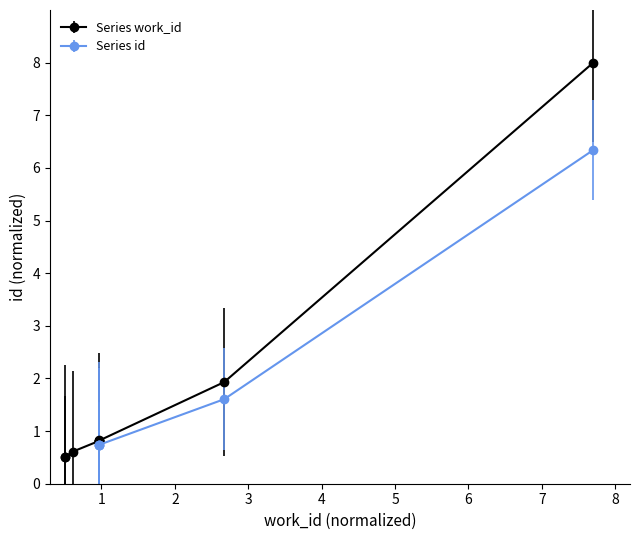

What is the greatest value displayed?

8.0